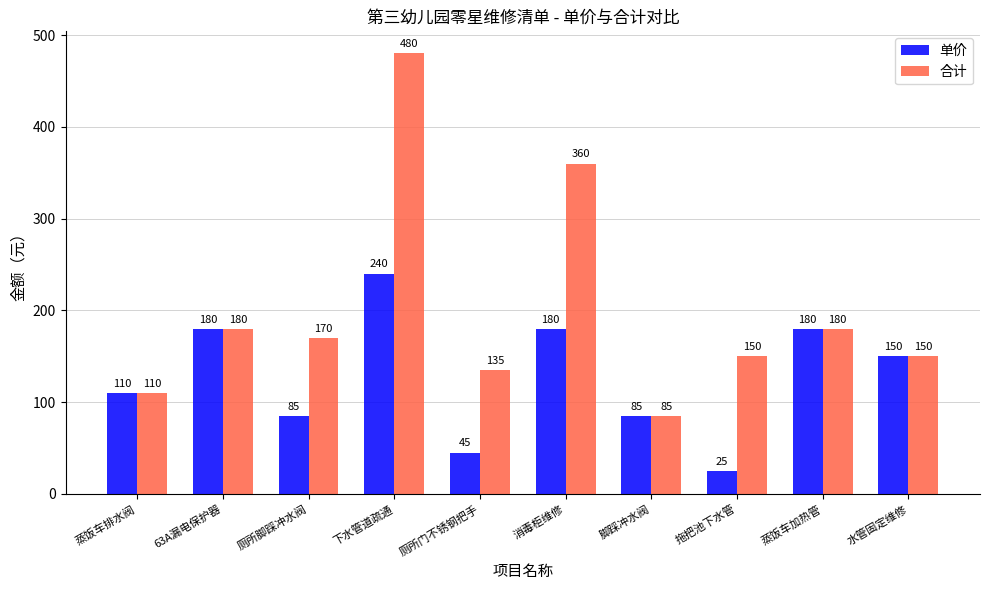

What is the total value across all series at 拖把池下水管?

175